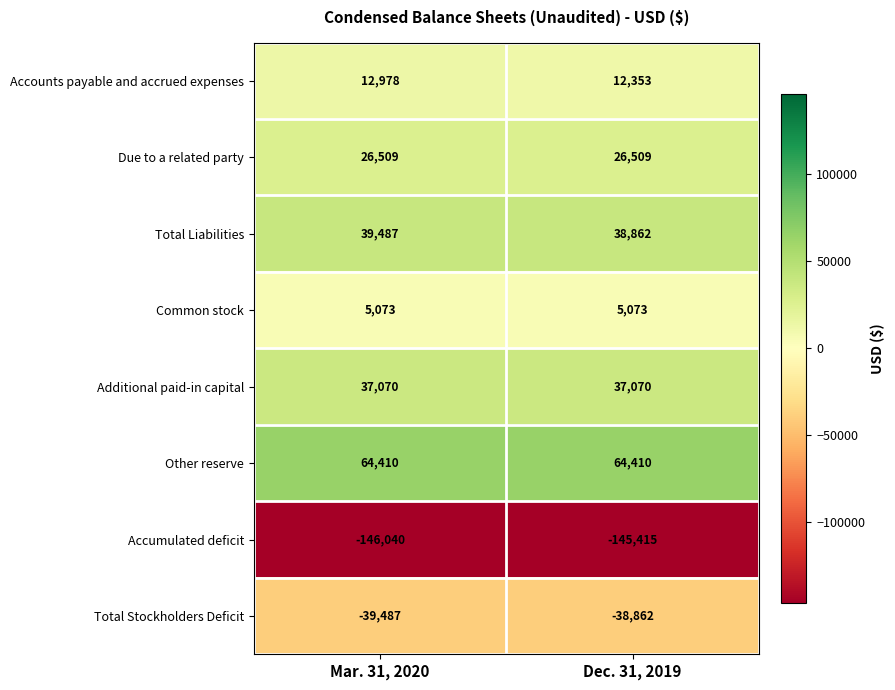

Is it true that Additional paid-in capital equals 37070 at Mar. 31, 2020?

True